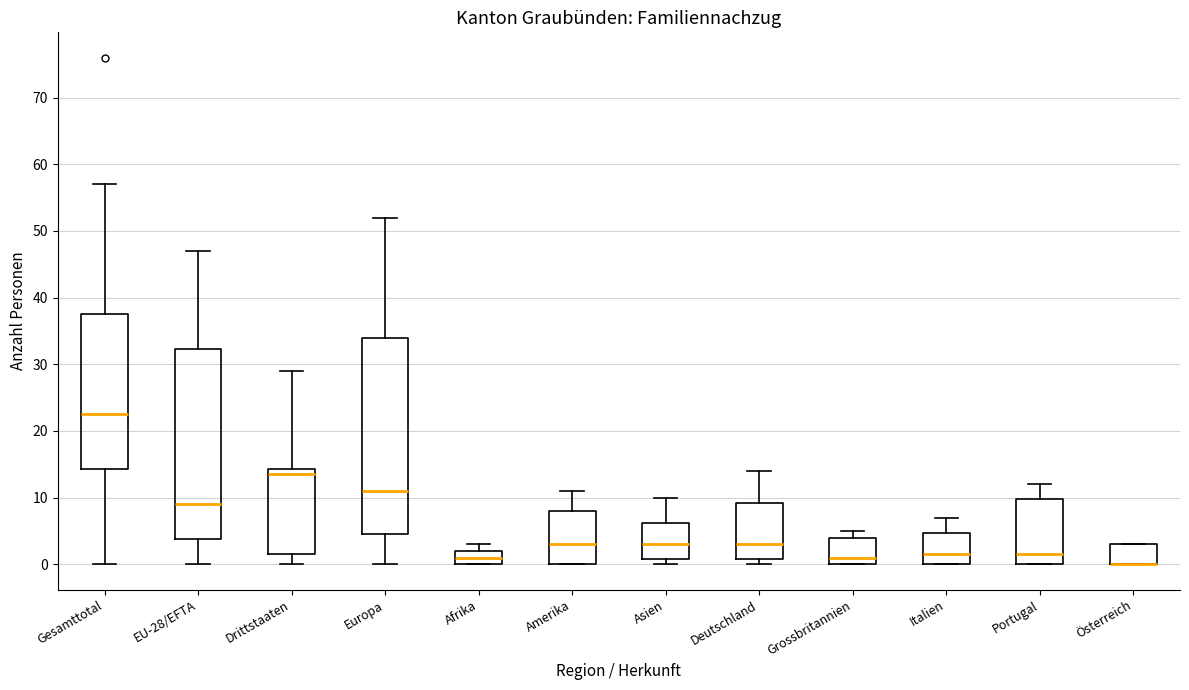

Comparing the boxes themselves (not the whiskers), which one is the tallest?

Europa